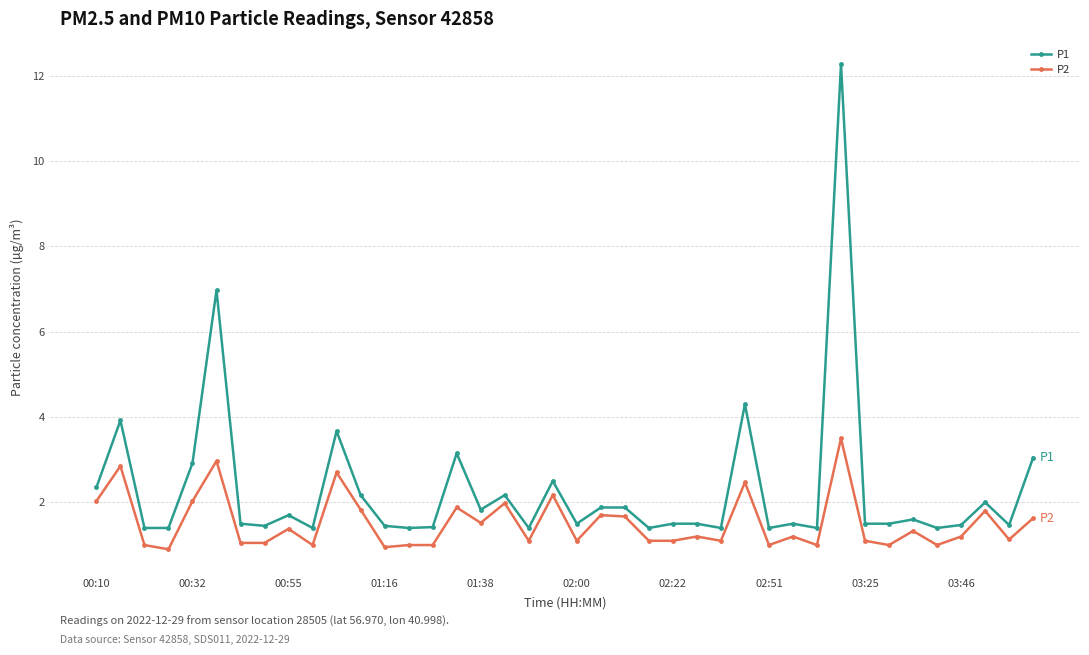

Which series has the largest range (max minus min)?

P1